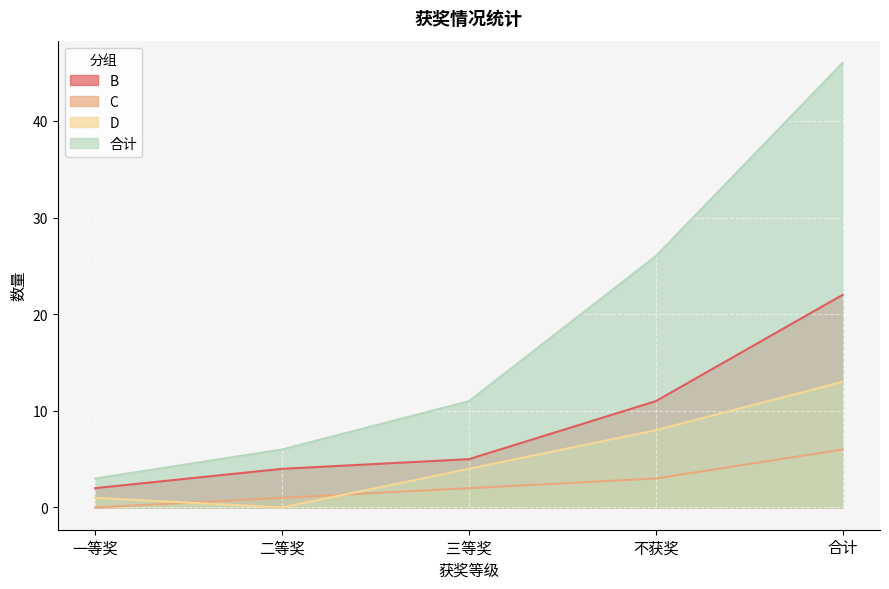

What is the approximate value of B at 三等奖?

5